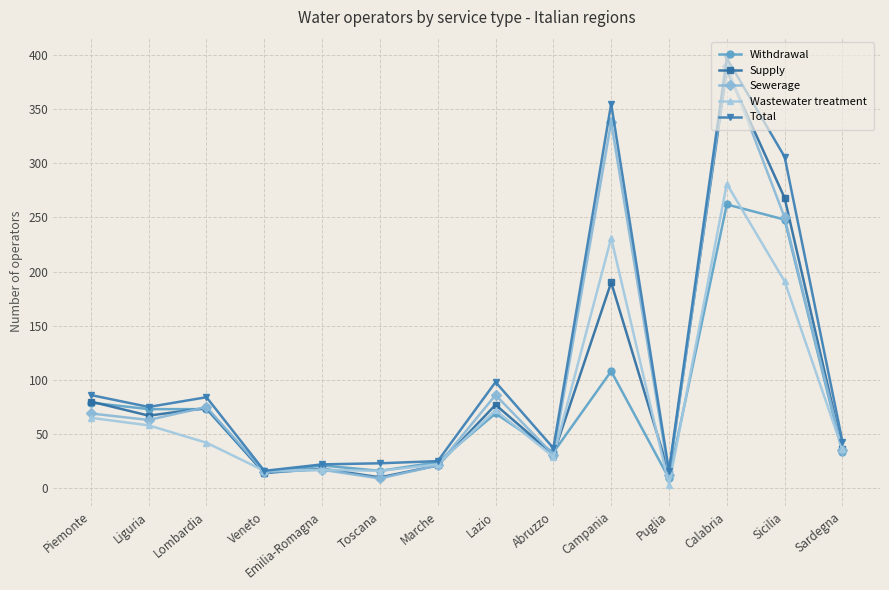

Is it true that Supply equals 10 at Toscana?

True